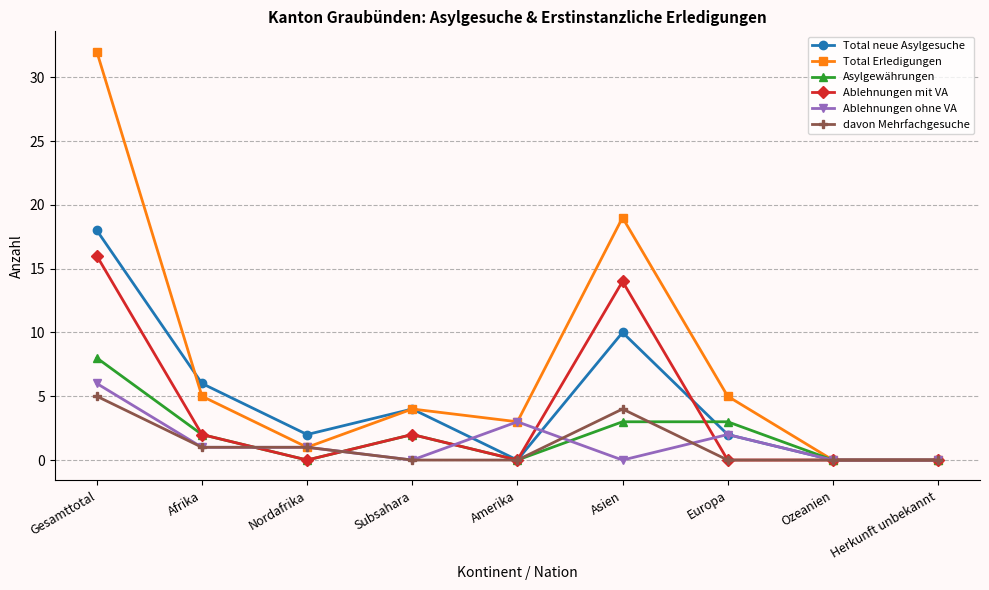

How many series are shown in this chart?

6